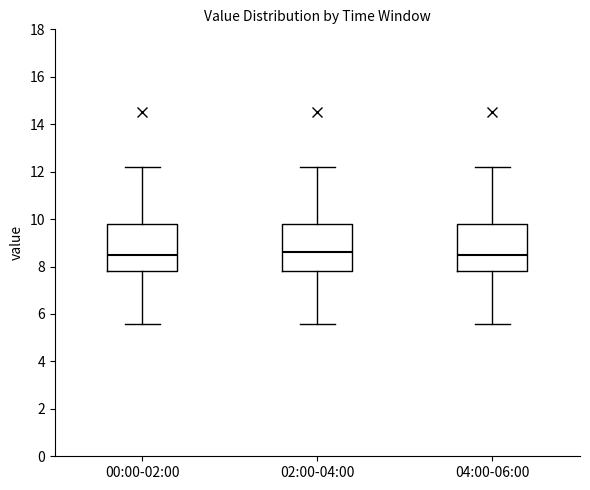

Reading left to right, transcribe this box plot: for each box, give where its median line is, the range the box spans, and where its two whiskers end, as read against the y-axis. The values are not printed on the chart, so give them approximately, as read against the axis.

00:00-02:00: median 8.6, box 7.8 to 9.8, whiskers 5.6 to 12.2
02:00-04:00: median 8.6, box 7.8 to 9.8, whiskers 5.6 to 12.2
04:00-06:00: median 8.6, box 7.8 to 9.8, whiskers 5.6 to 12.2